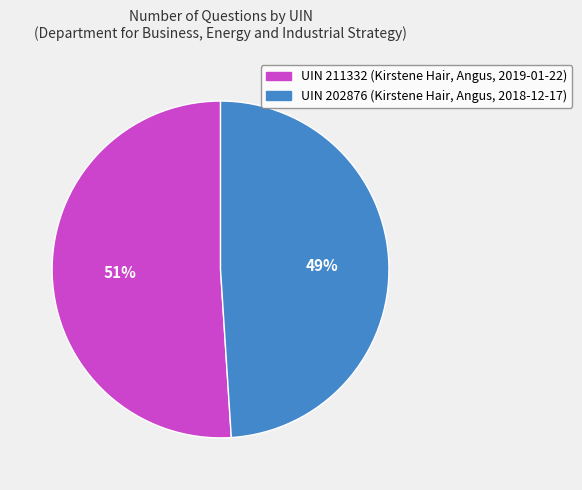

Is the sum of UIN 202876 (Kirstene Hair, Angus, 2018-12-17) and UIN 211332 (Kirstene Hair, Angus, 2019-01-22) greater than half?

Yes